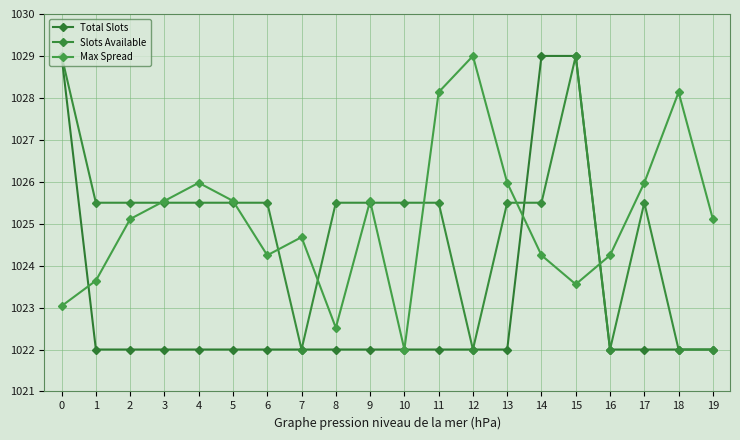

Reading left to right, extract all data points from this chart.

Total Slots: 0=1029.0	1=1022.0	2=1022.0	3=1022.0	4=1022.0	5=1022.0	6=1022.0	7=1022.0	8=1022.0	9=1022.0	10=1022.0	11=1022.0	12=1022.0	13=1022.0	14=1029.0	15=1029.0	16=1022.0	17=1022.0	18=1022.0	19=1022.0
Slots Available: 0=1029.0	1=1025.5	2=1025.5	3=1025.5	4=1025.5	5=1025.5	6=1025.5	7=1022.0	8=1025.5	9=1025.5	10=1025.5	11=1025.5	12=1022.0	13=1025.5	14=1025.5	15=1029.0	16=1022.0	17=1025.5	18=1022.0	19=1022.0
Max Spread: 0=1023.0	1=1023.6	2=1025.1	3=1025.5	4=1026.0	5=1025.5	6=1024.2	7=1024.7	8=1022.5	9=1025.5	10=1022.0	11=1028.1	12=1029.0	13=1026.0	14=1024.2	15=1023.6	16=1024.2	17=1026.0	18=1028.1	19=1025.1